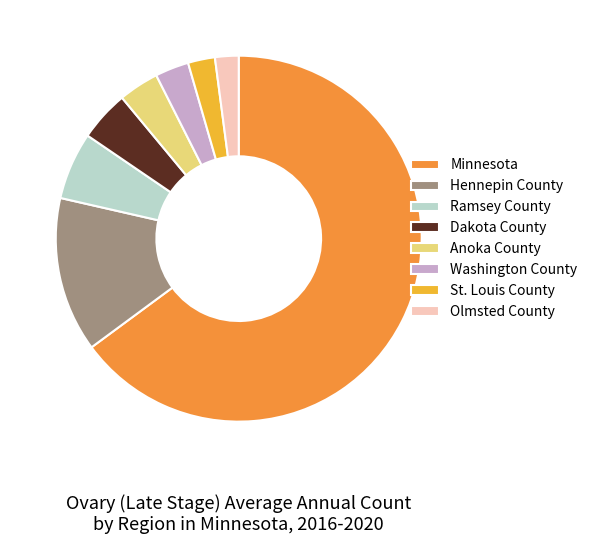

Is there a majority slice in this chart?

Yes